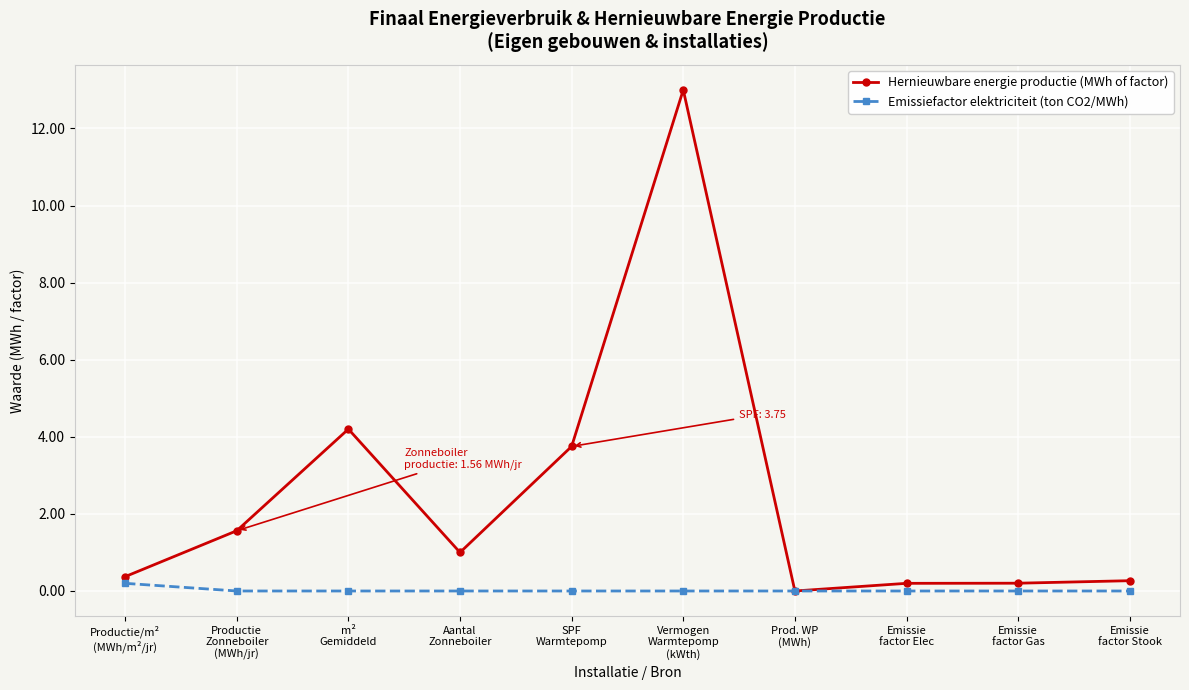

At which category is the sum across all series the highest?

Vermogen
Warmtepomp
(kWth)